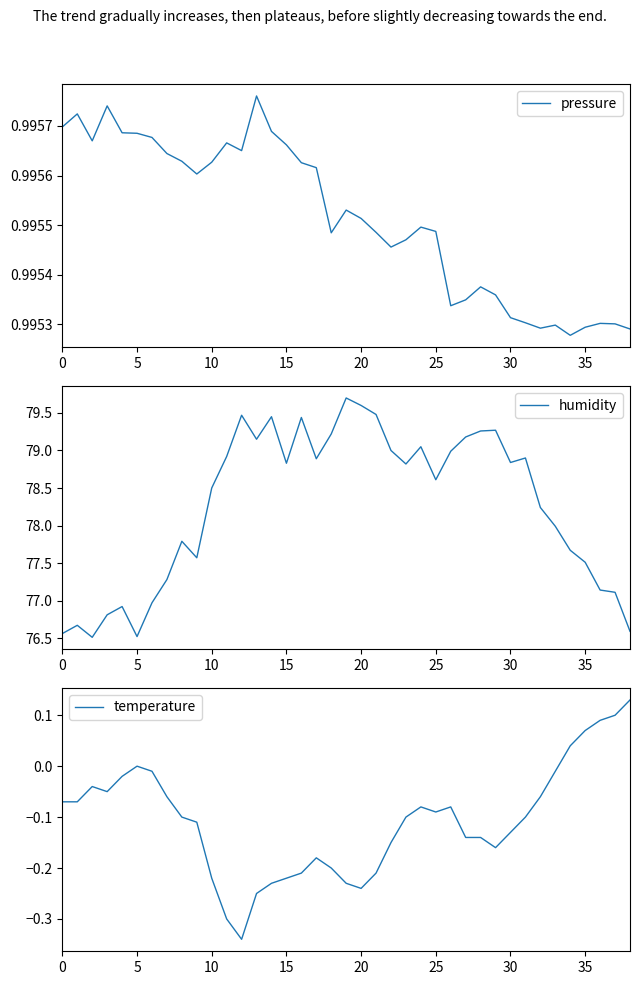

What is the total value across all series at 23?

79.7